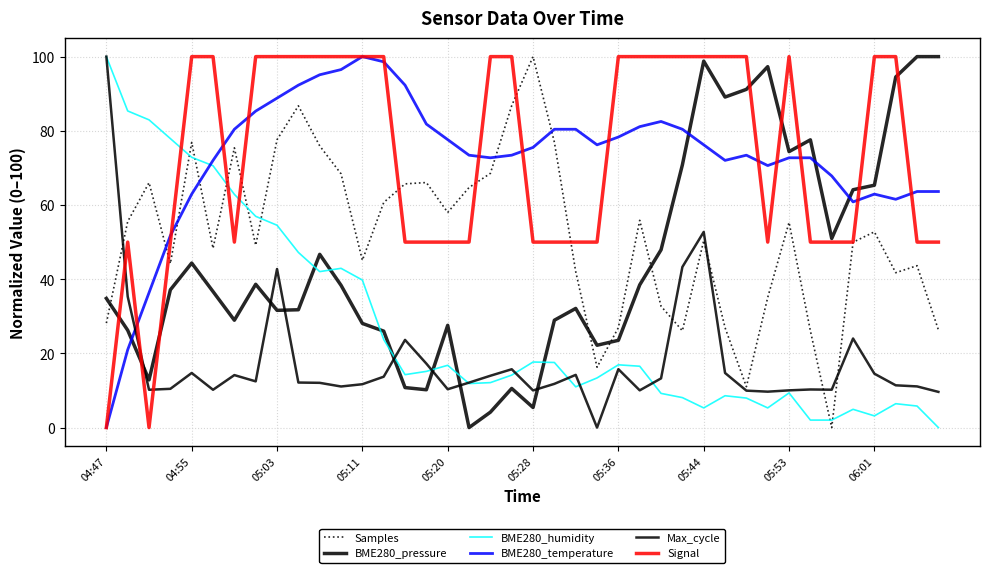

How many interior local valleys does the Signal series have?

3